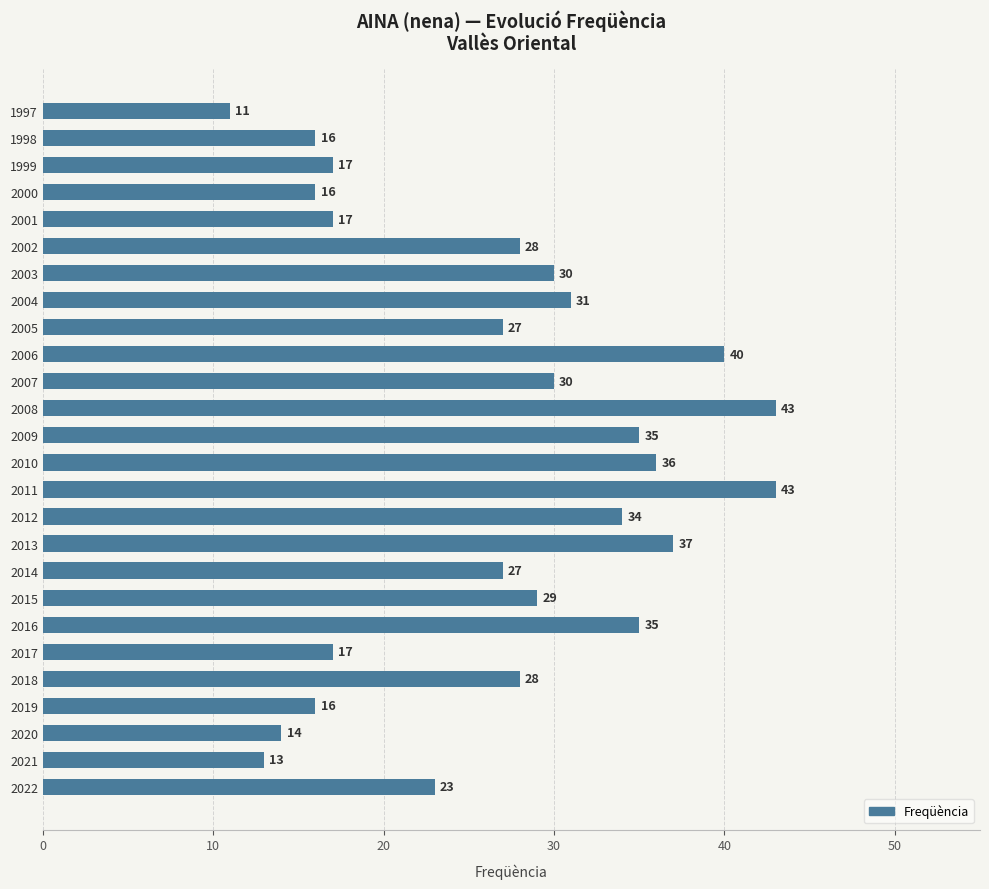

What is the approximate value at 1998, to the nearest 5?

15